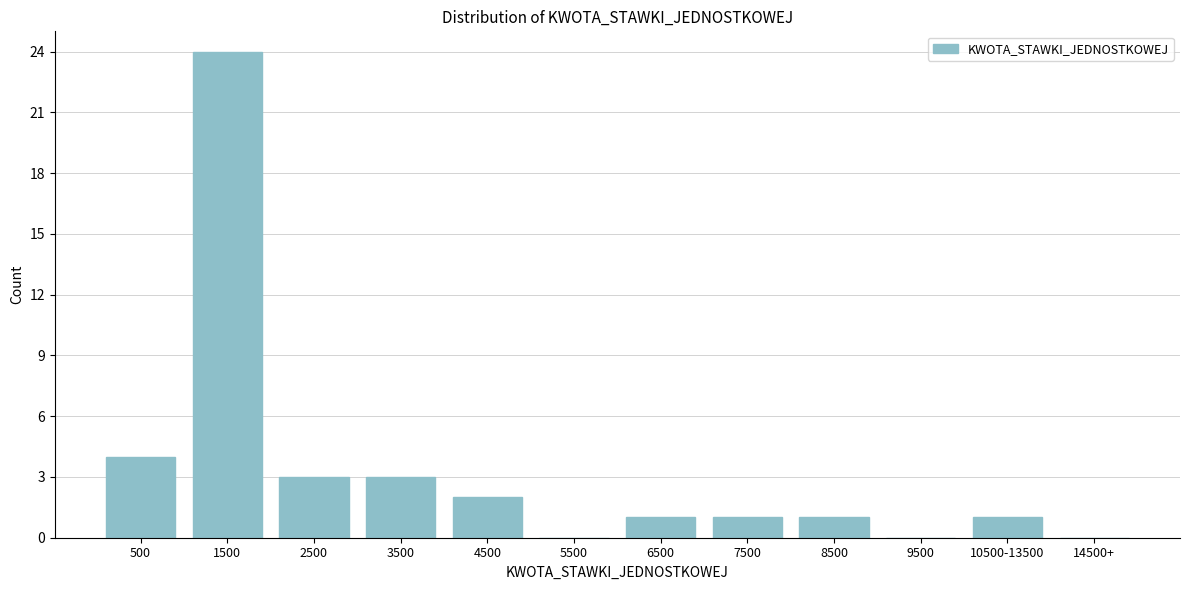

Reading left to right, transcribe all the data shown in this chart.

500=4	1500=24	2500=3	3500=3	4500=2	5500=0	6500=1	7500=1	8500=1	9500=0	10500-13500=1	14500+=0